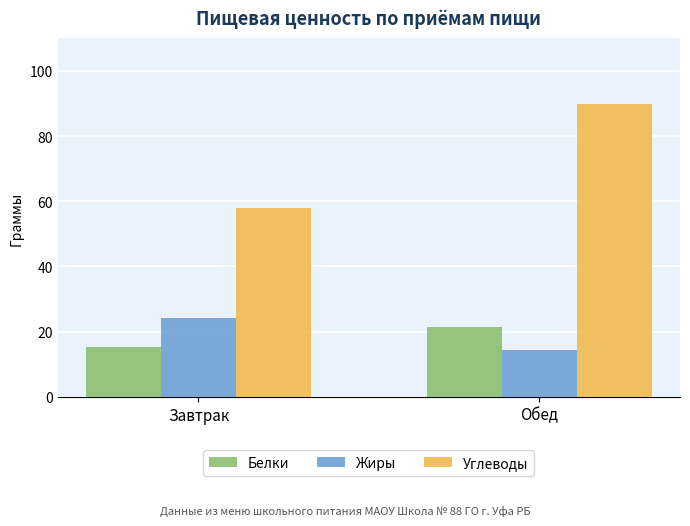

What is the label of the 1st bar from the left?

Завтрак